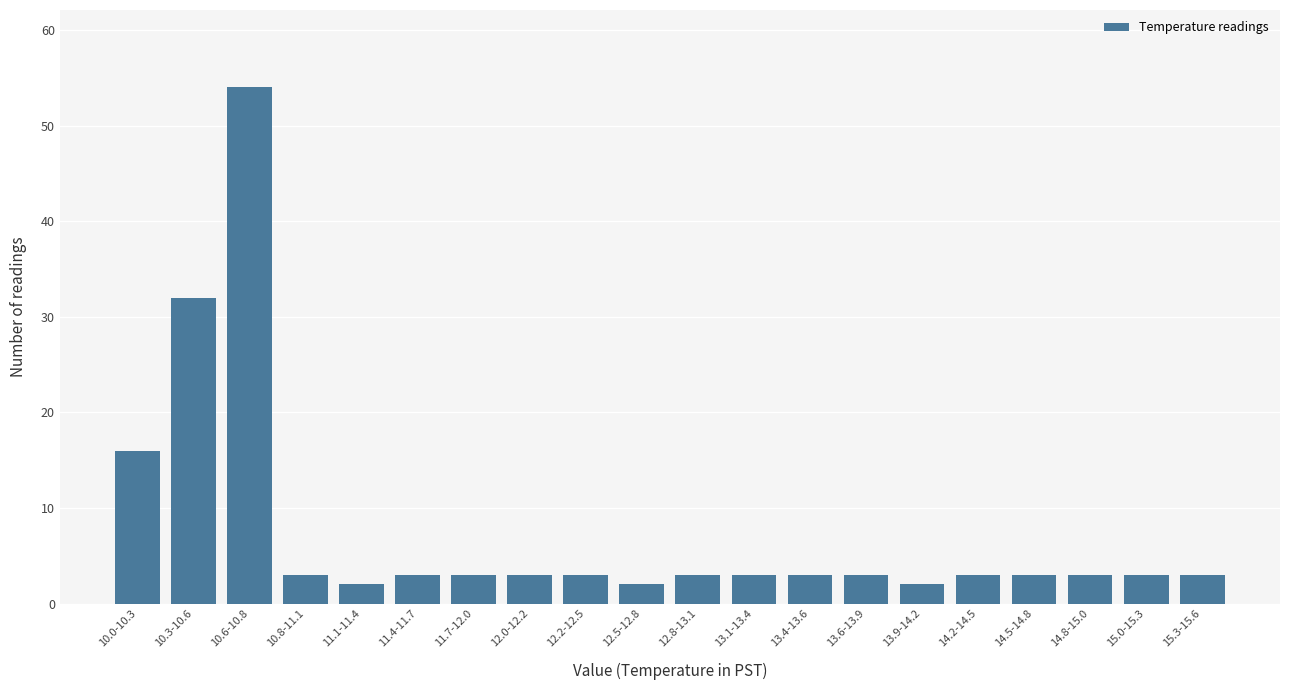

Reading right to left, extract all data points from this chart.

15.3-15.6=3	15.0-15.3=3	14.8-15.0=3	14.5-14.8=3	14.2-14.5=3	13.9-14.2=2	13.6-13.9=3	13.4-13.6=3	13.1-13.4=3	12.8-13.1=3	12.5-12.8=2	12.2-12.5=3	12.0-12.2=3	11.7-12.0=3	11.4-11.7=3	11.1-11.4=2	10.8-11.1=3	10.6-10.8=54	10.3-10.6=32	10.0-10.3=16